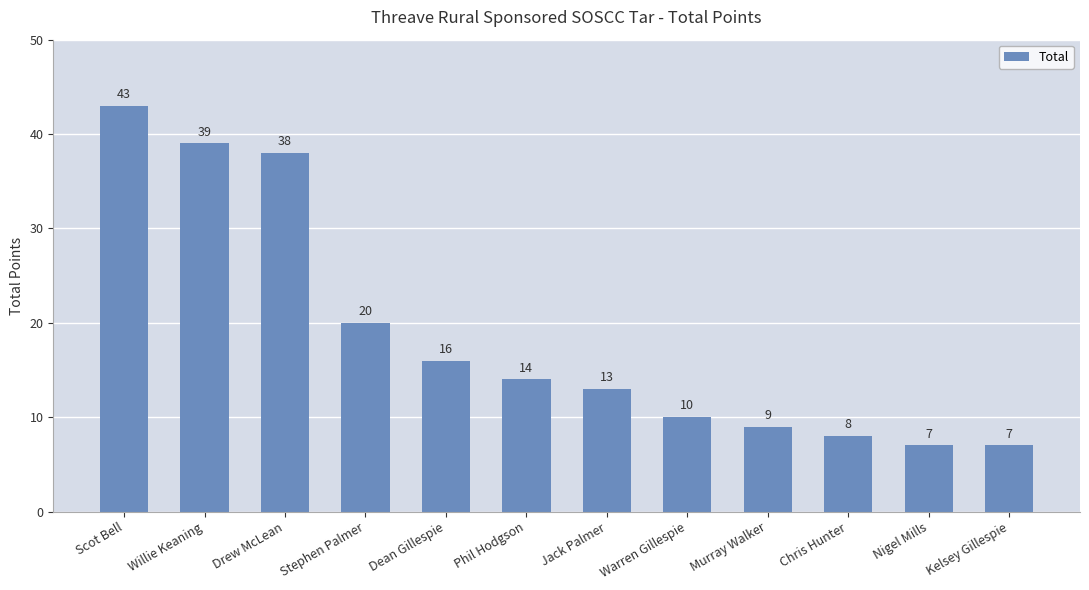

Between Phil Hodgson and Dean Gillespie, which is larger?

Dean Gillespie